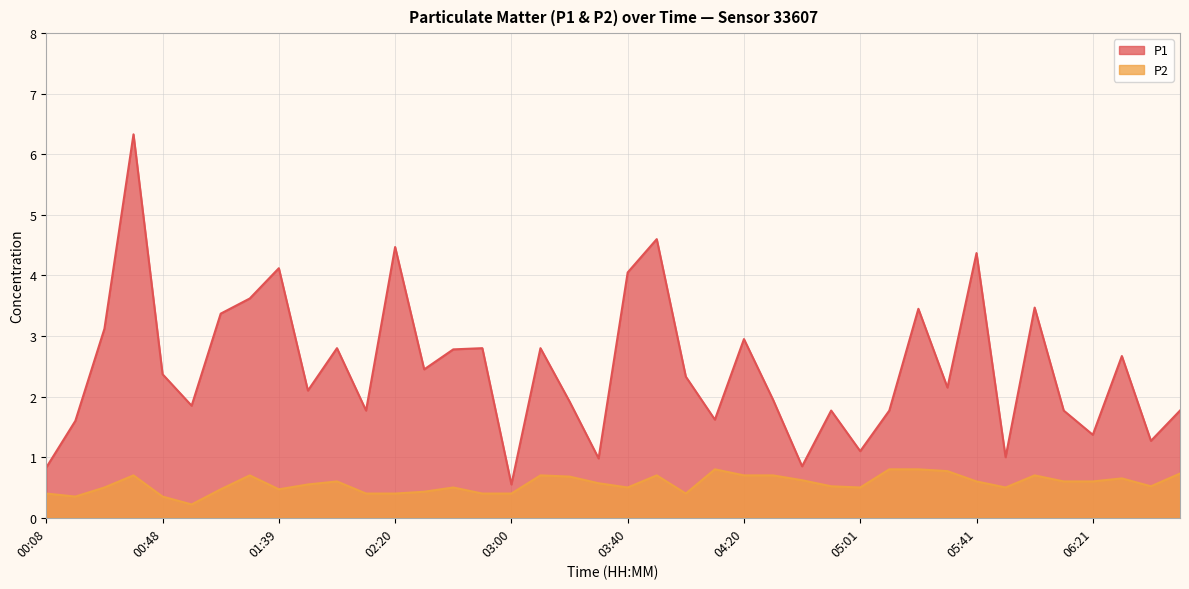

Where does the P1 series first go above 2?

00:28